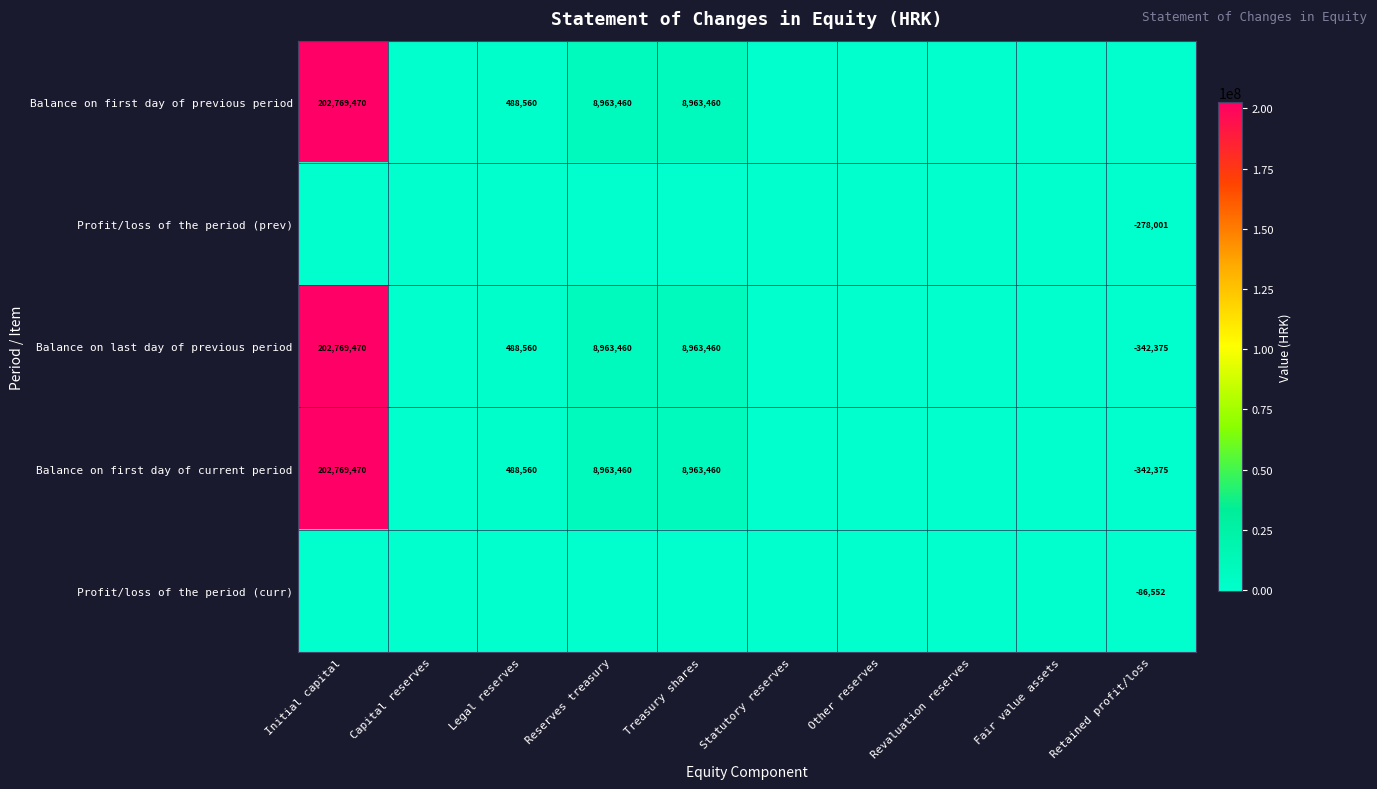

The Balance on first day of previous period series shows 488560 at Legal reserves. True or false?

True